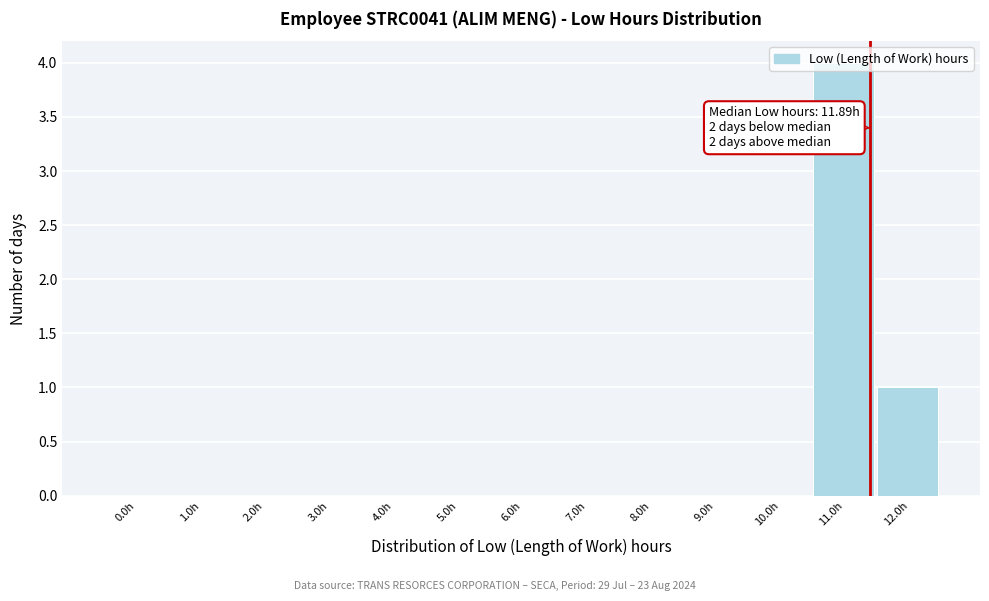

True or false: the data shows -3 at 2.0h.

False